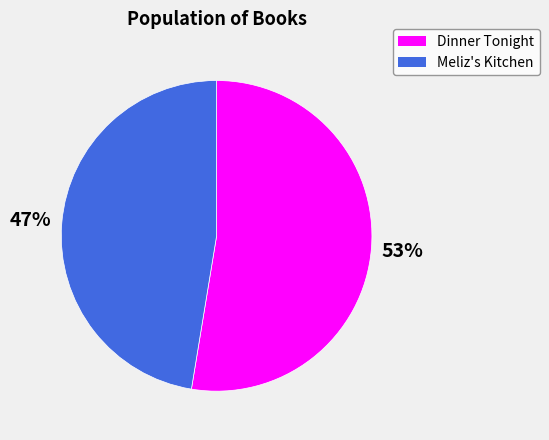

Between Dinner Tonight and Meliz's Kitchen, which is larger?

Dinner Tonight